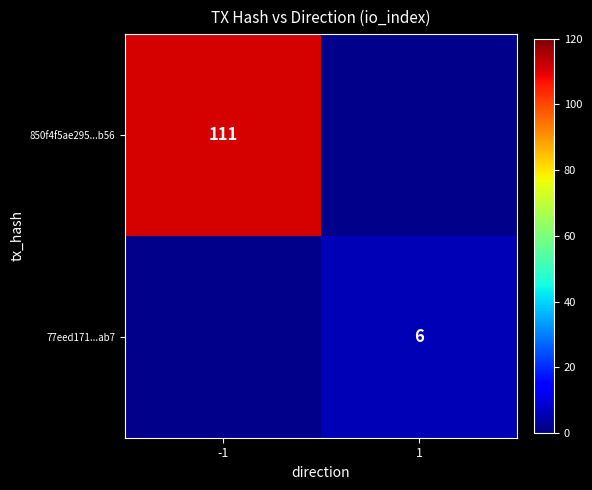

True or false: 850f4f5ae295...b56 has a value of 111 at -1.

True